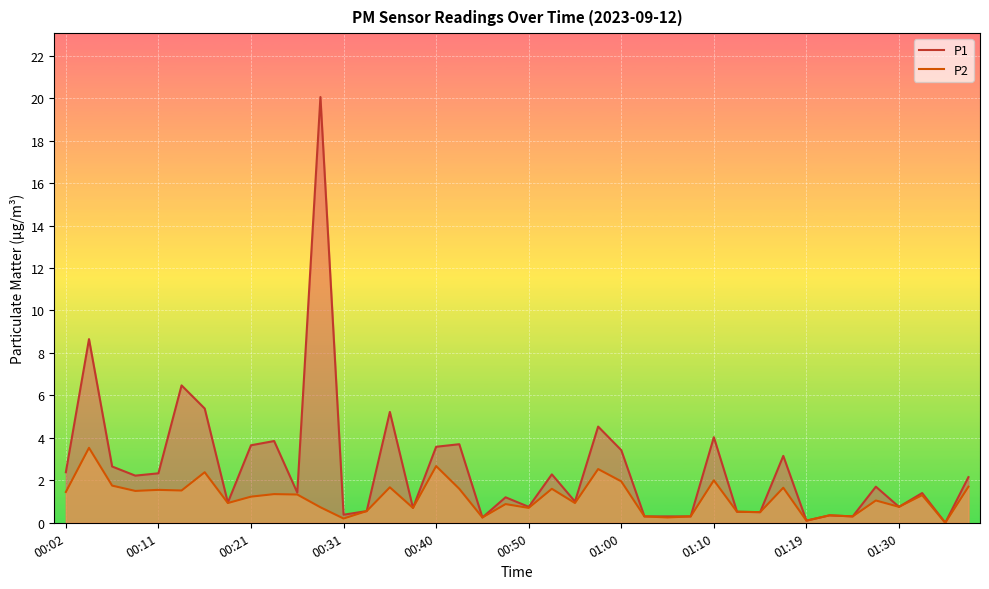

True or false: P1 and P2 cross at least once.

False